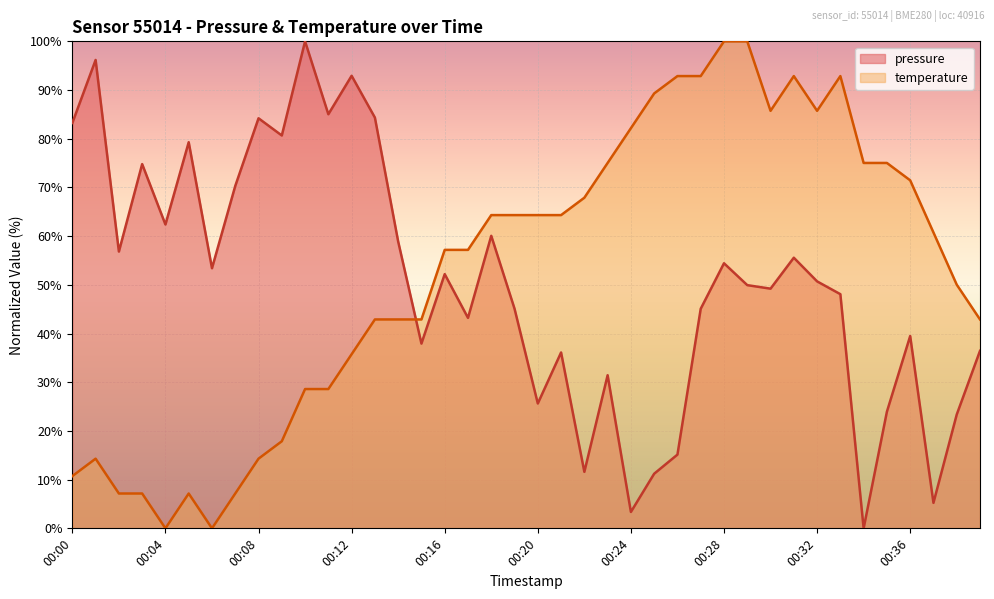

What is the difference between the maximum and minimum values in the temperature series?

100.0